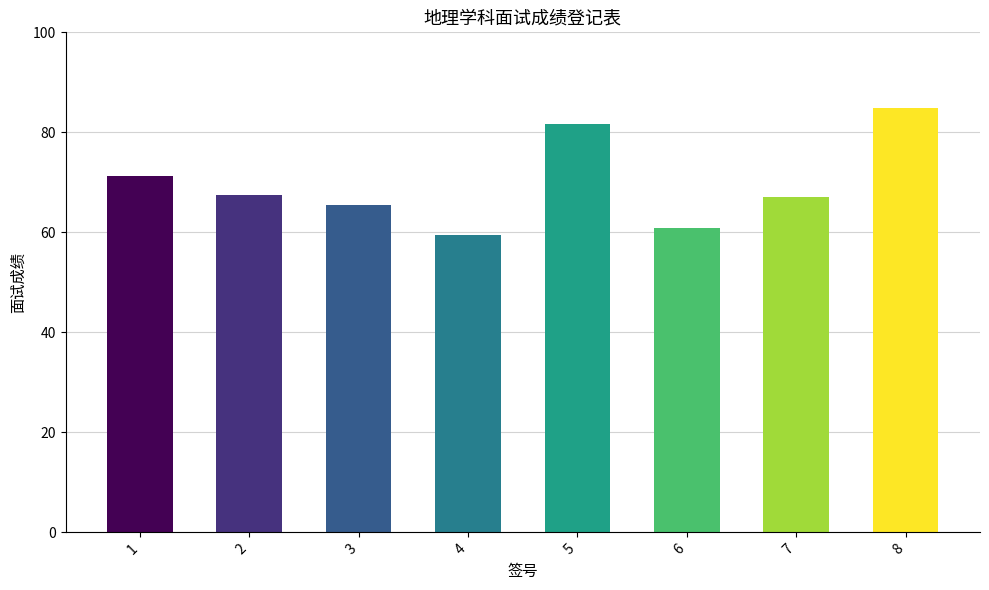

What is the greatest value displayed?

84.8